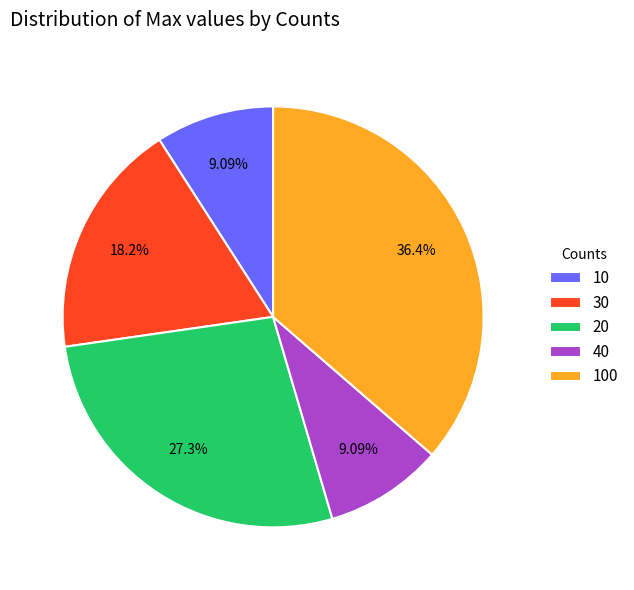

Does 100 account for over 50% of the chart?

No